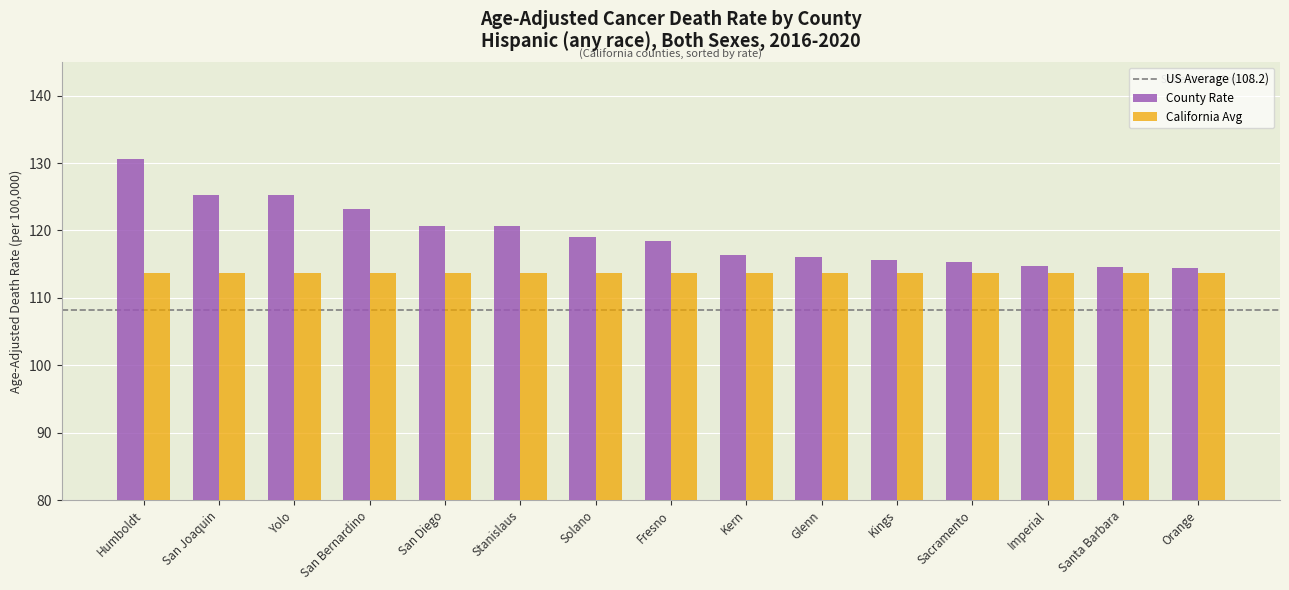

What value does the California Avg series have at Kings?

113.7